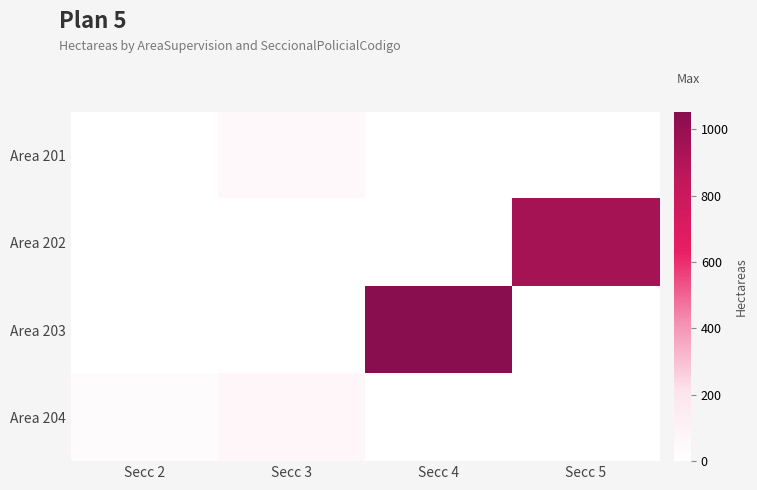

Which series has the largest total across all categories?

Area 203